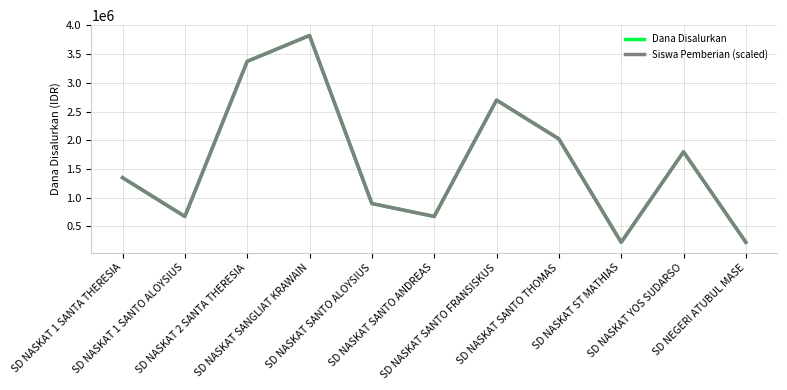

Does the chart have visible grid lines?

Yes